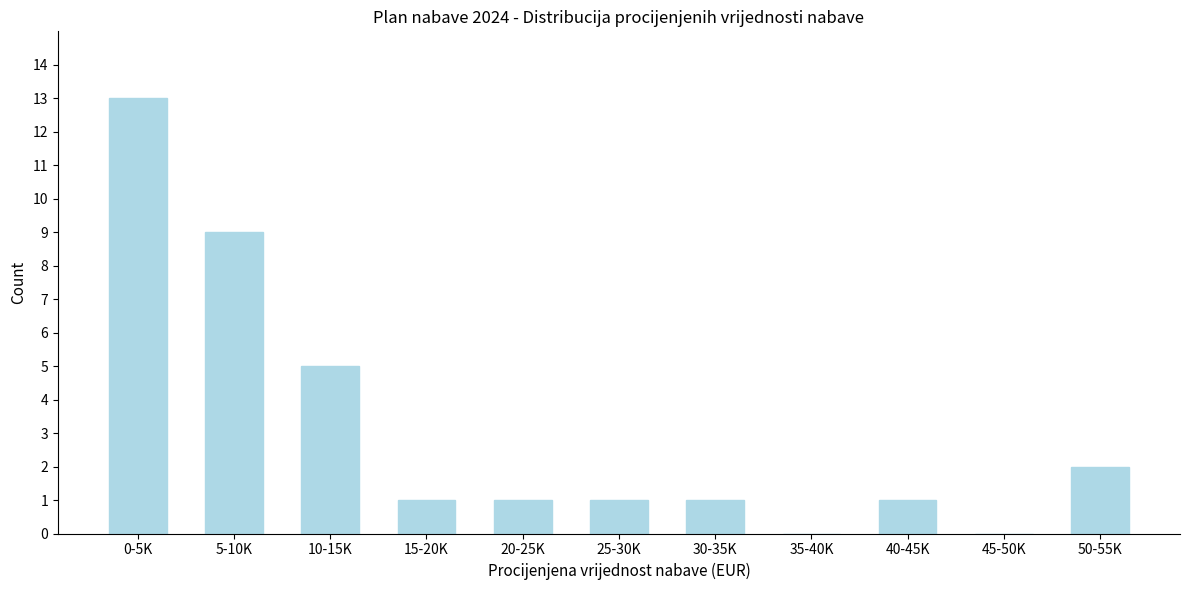

Reading right to left, list all the values displayed in this chart.

50-55K=2	45-50K=0	40-45K=1	35-40K=0	30-35K=1	25-30K=1	20-25K=1	15-20K=1	10-15K=5	5-10K=9	0-5K=13